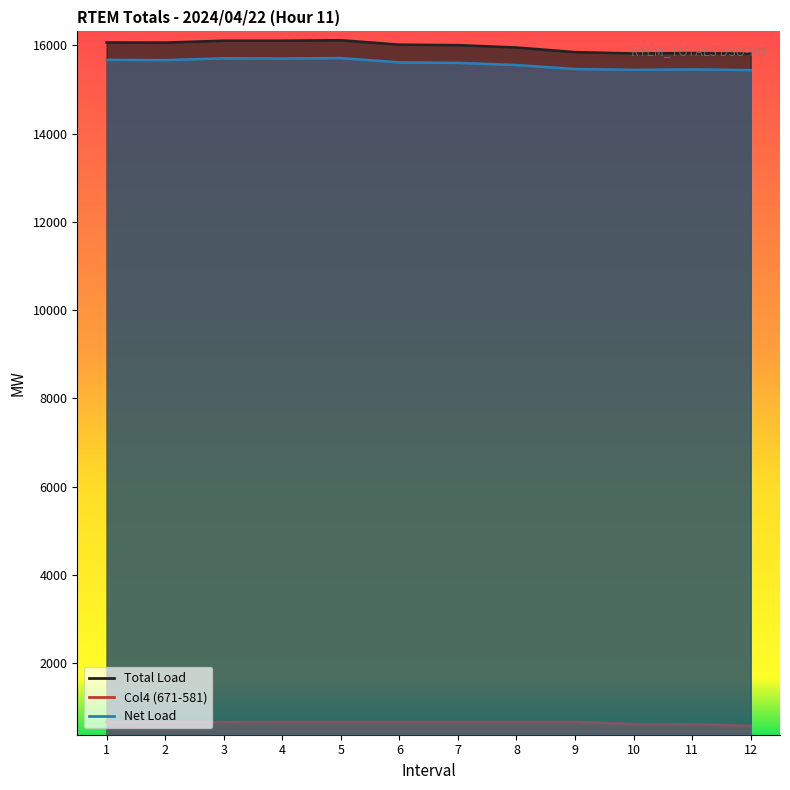

What is the value of the Total Load point at the 12th from the left?

15811.4